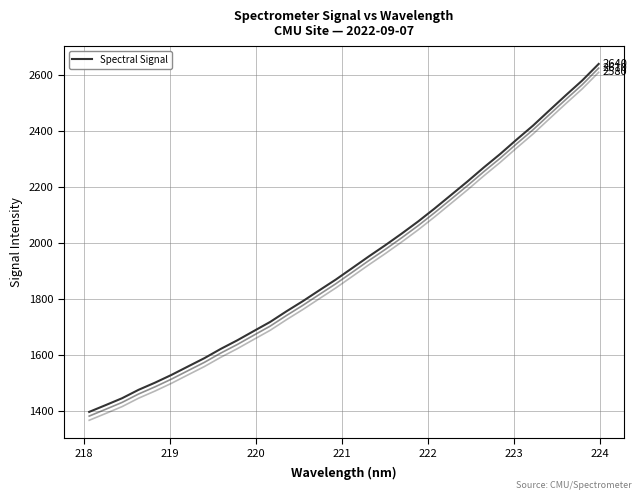

How many lines are shown in the chart?

1